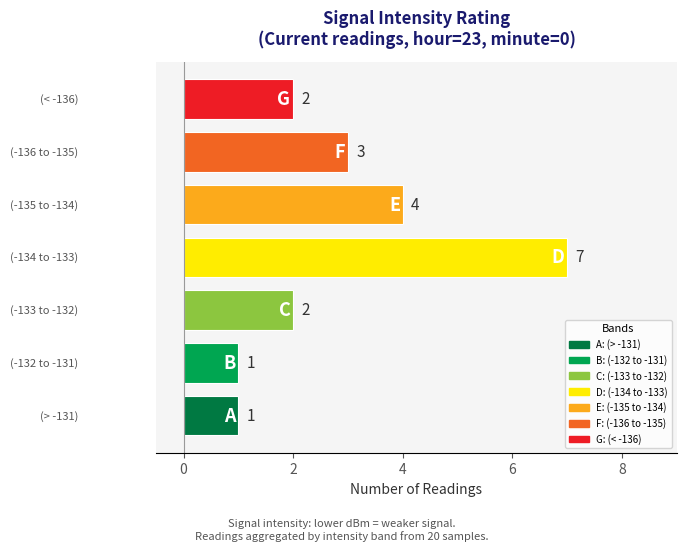

What is the difference between the maximum and second lowest values?

6